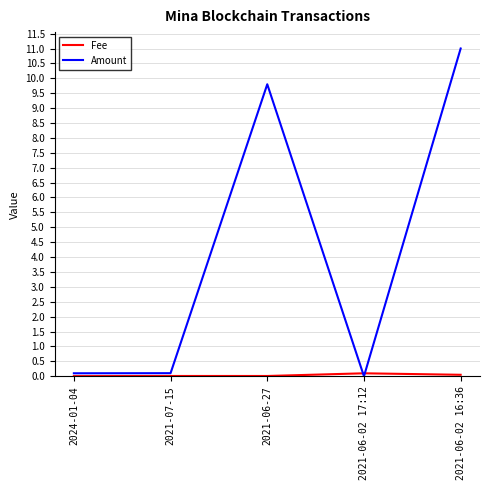

Read the Amount value at 2021-07-15.

0.1